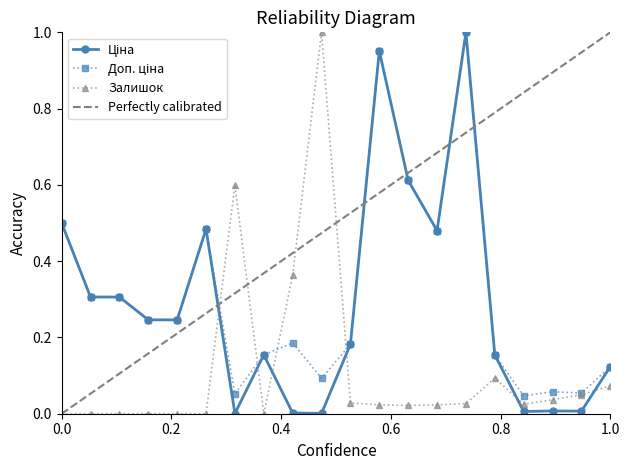

True or false: Залишок has more than 0 points higher than both neighbors.

True